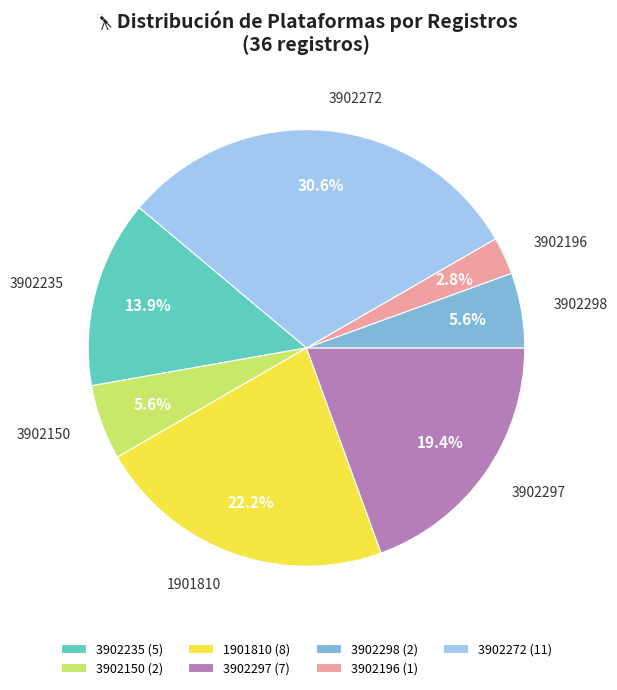

To the nearest percent, what is the combined percentage of 3902196 and 3902298?

8%